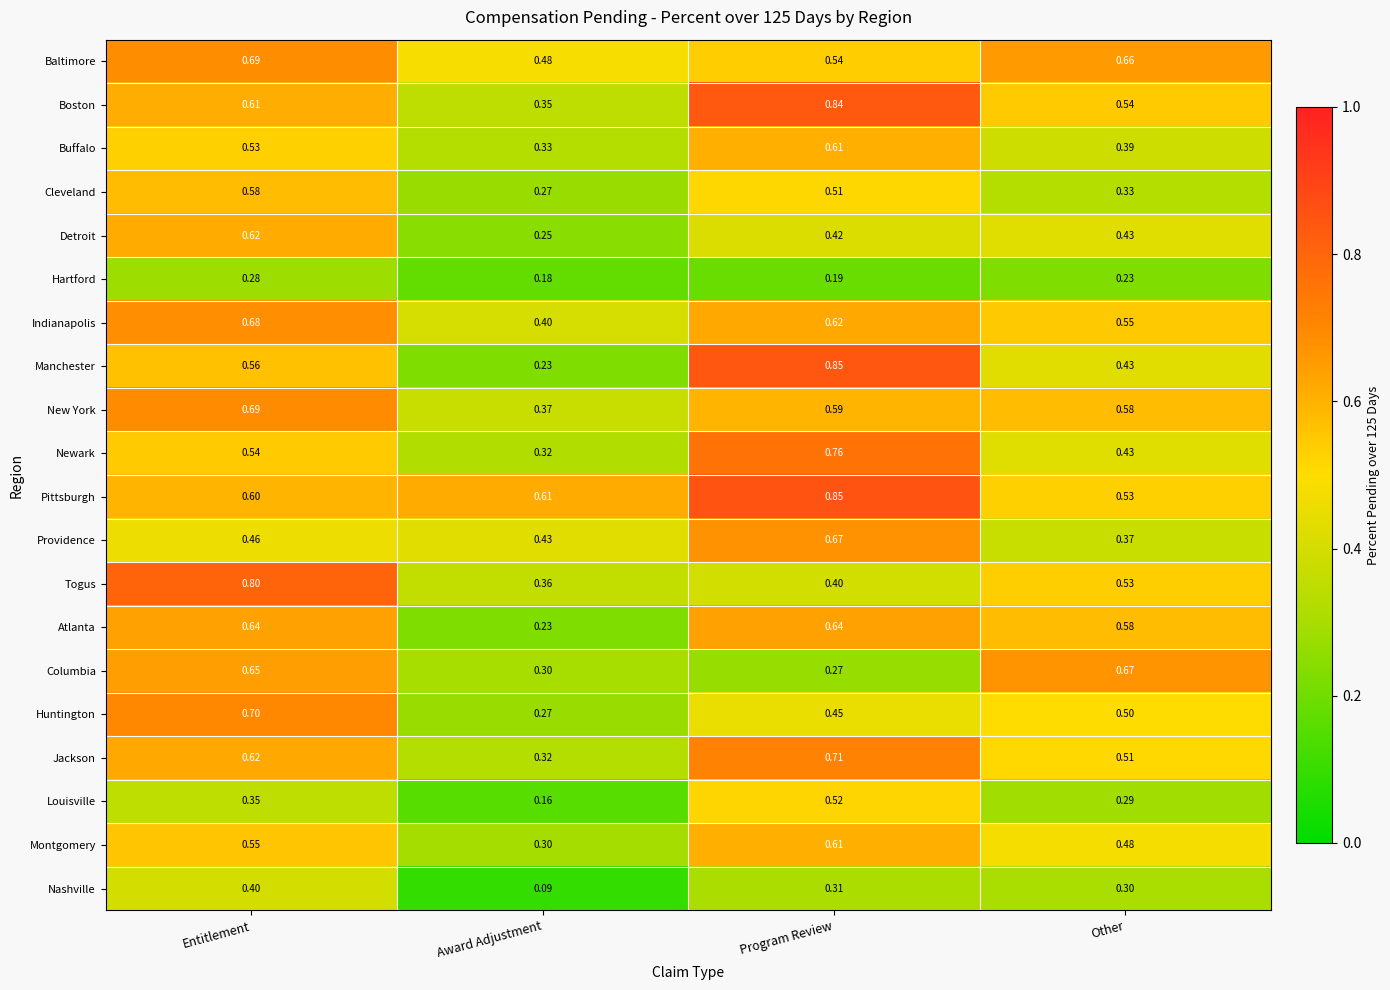

Is the value of Boston at Other greater than the value of Atlanta at Award Adjustment?

Yes